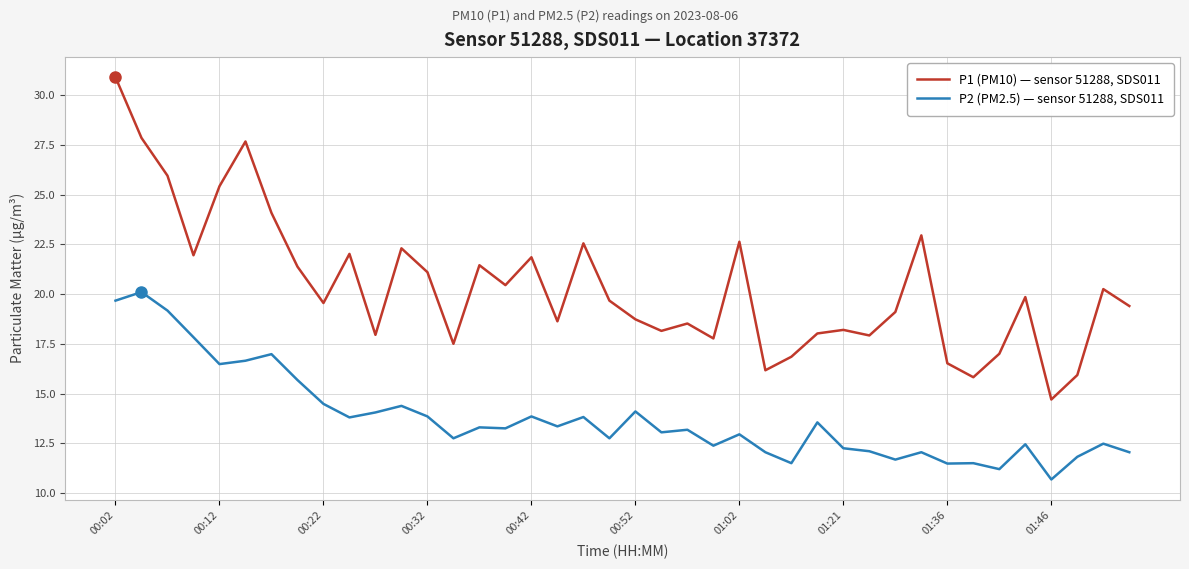

Does the chart have visible grid lines?

Yes